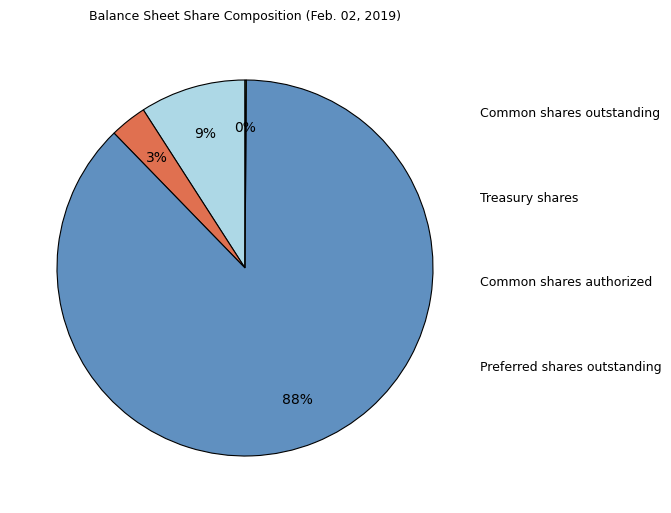

Is there a majority slice in this chart?

Yes